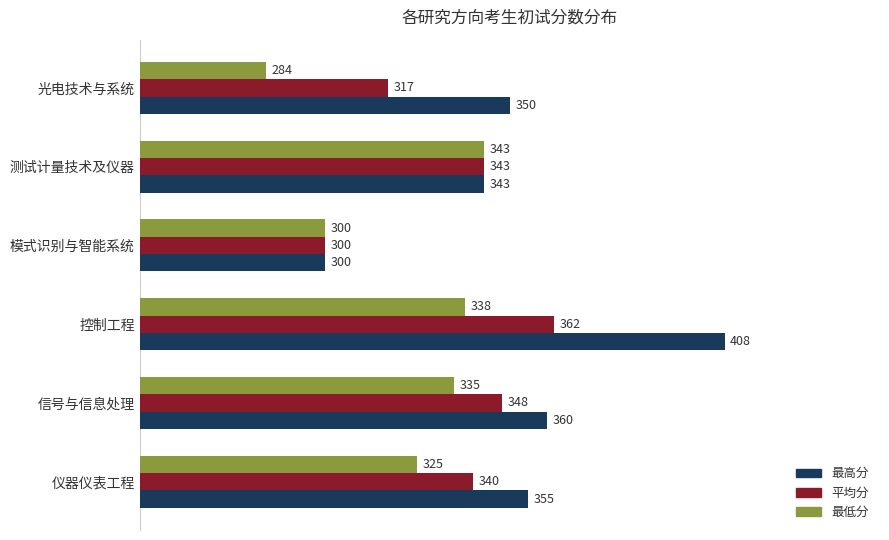

Is the value of 最低分 at 光电技术与系统 greater than the value of 最高分 at 信号与信息处理?

No